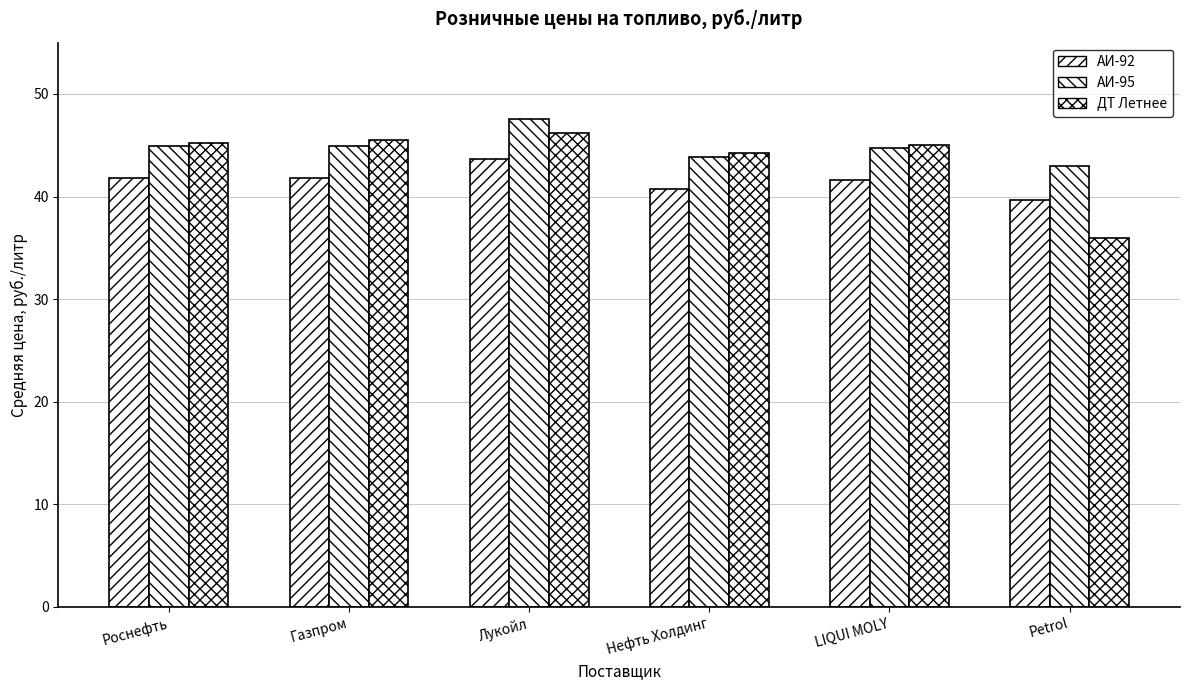

Rank the series by their average value, from lowest to highest.

АИ-92, ДТ Летнее, АИ-95